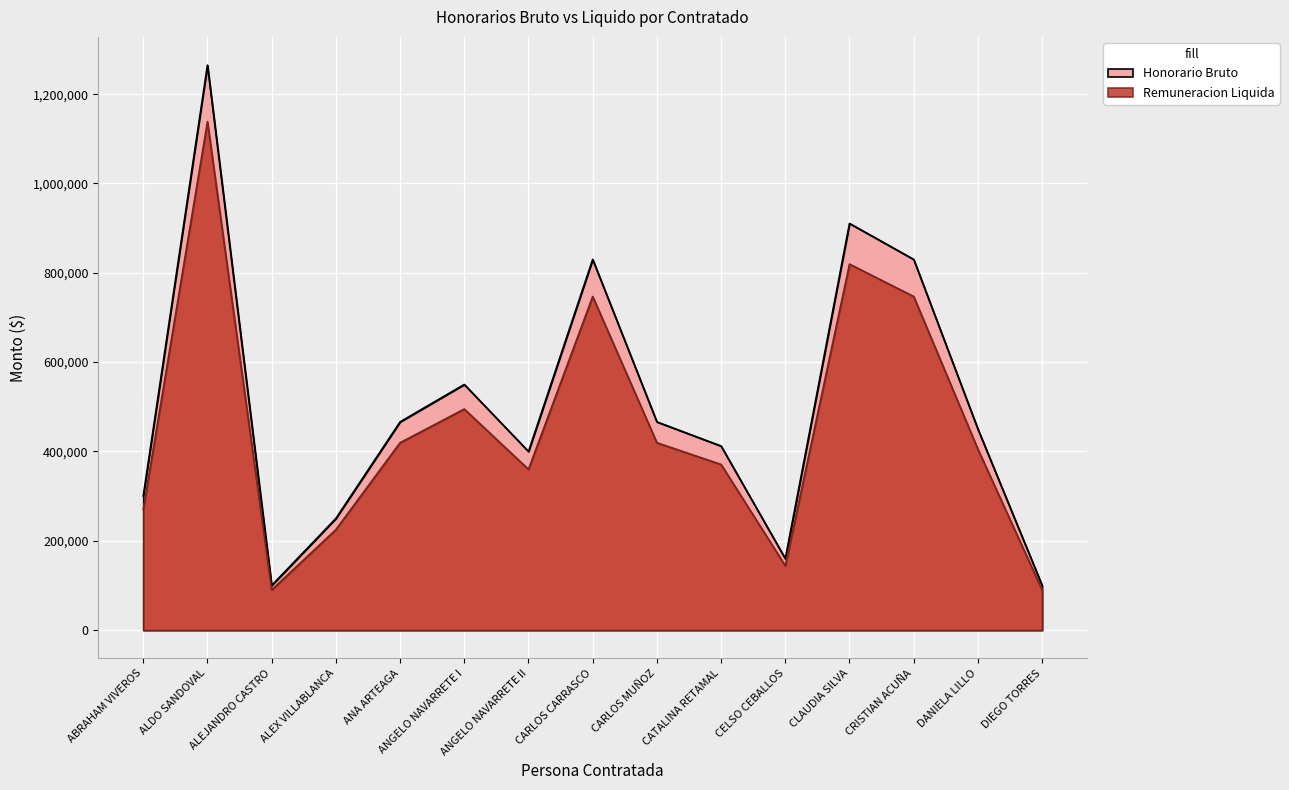

What is the maximum value for Honorario Bruto?

1265000